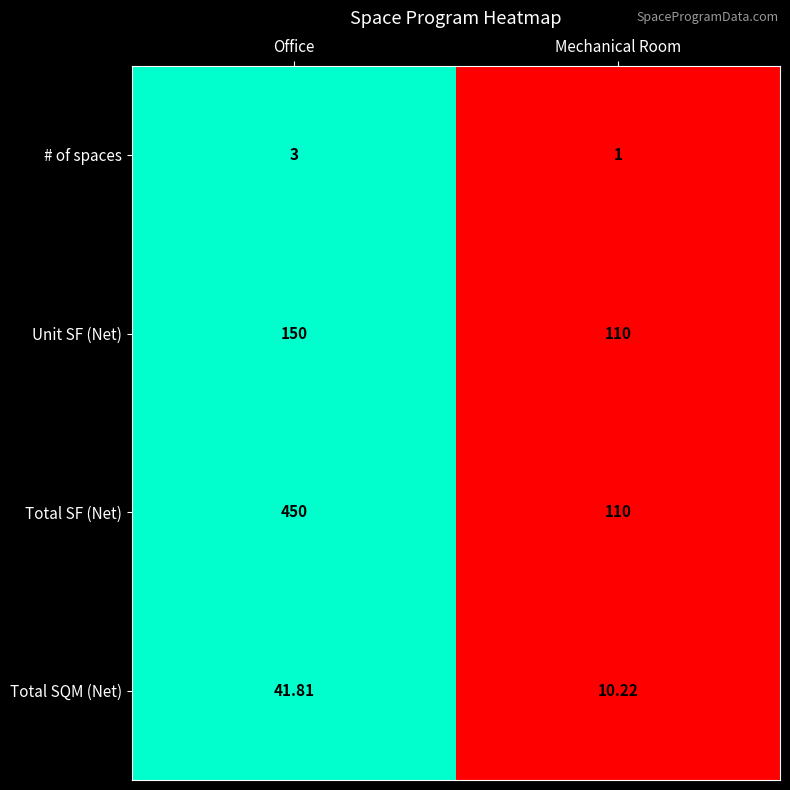

List the series in order of their peak value, highest first.

Total SF (Net), Unit SF (Net), Total SQM (Net), # of spaces